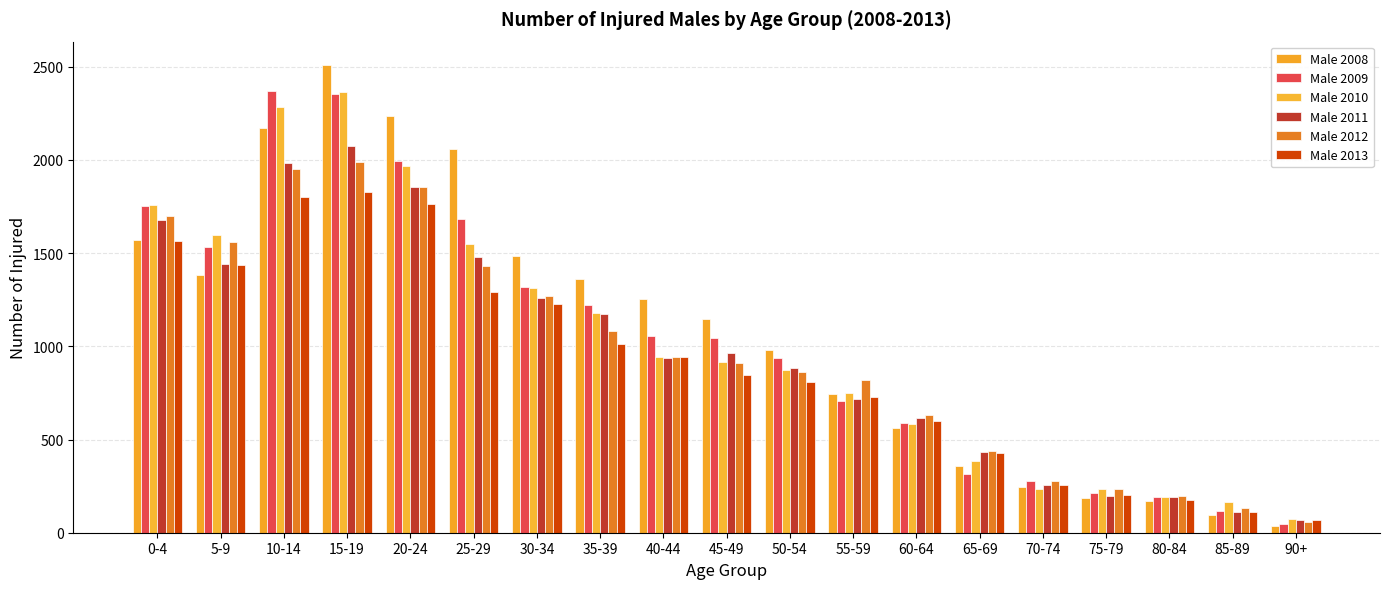

How many distinct data groups are displayed?

6